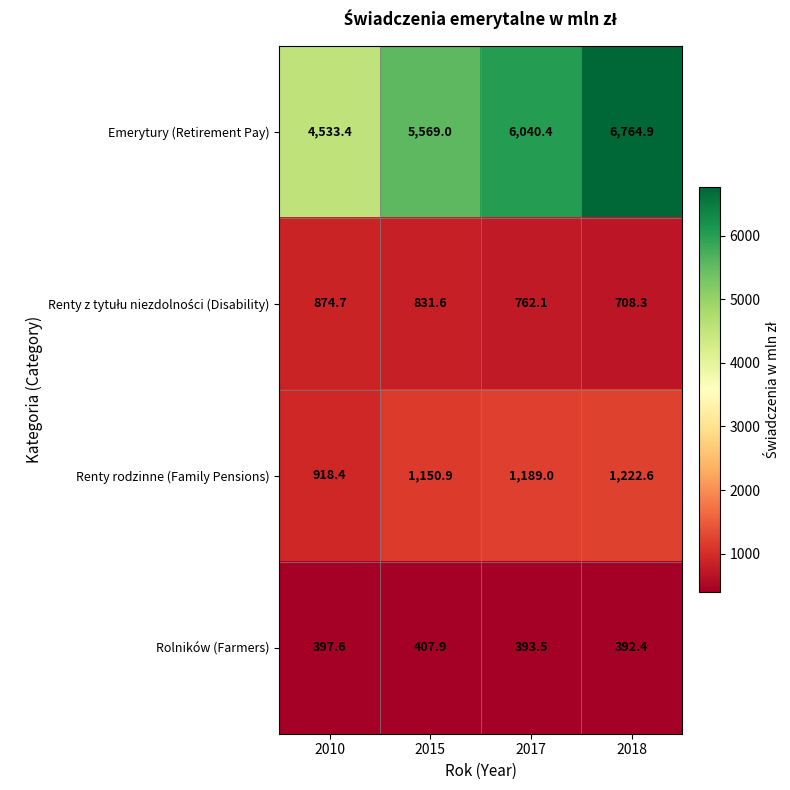

At which label is Emerytury (Retirement Pay) closest to 5649?

2015